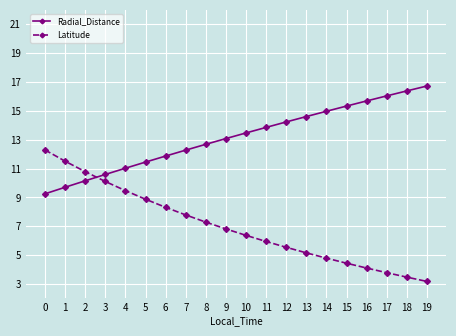

What is the average value of the Latitude series?

7.0